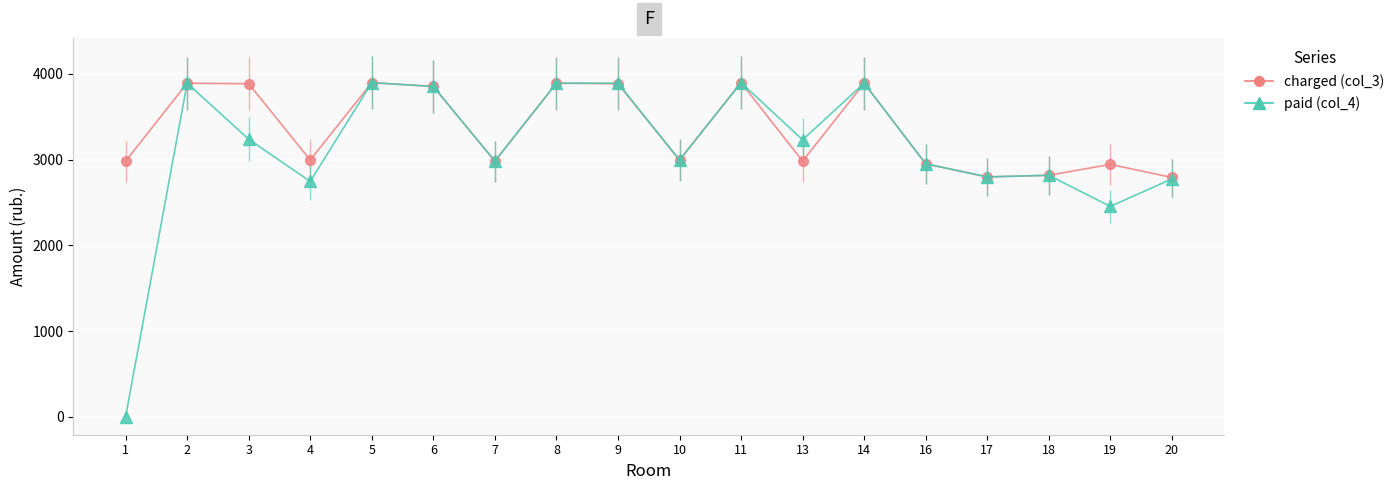

Is it true that paid (col_4) equals 981.4 at 16?

False